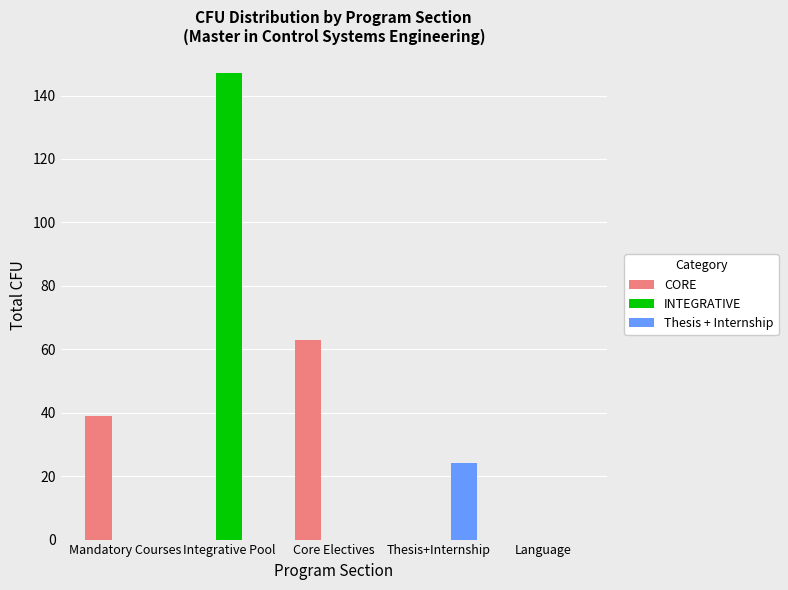

What is the greatest value displayed?

147